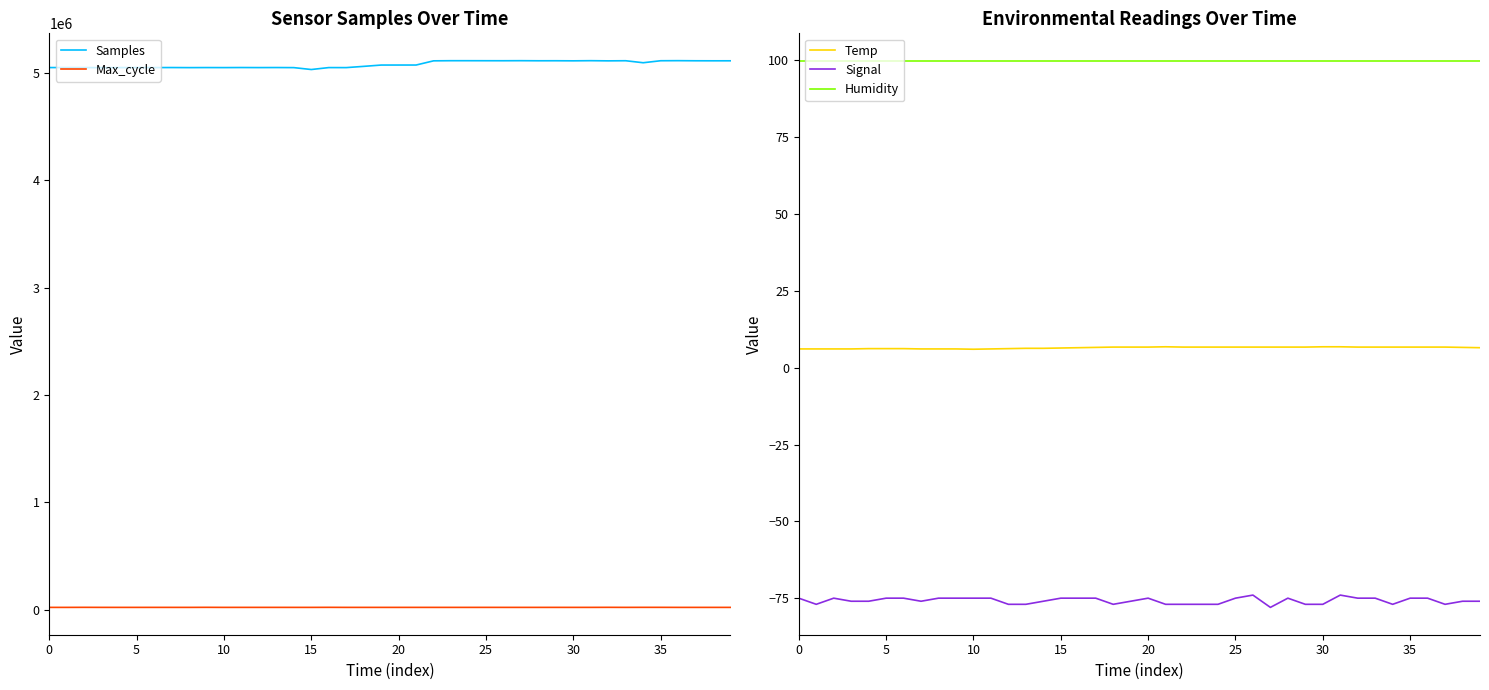

True or false: Temp and Signal intersect in this chart.

False